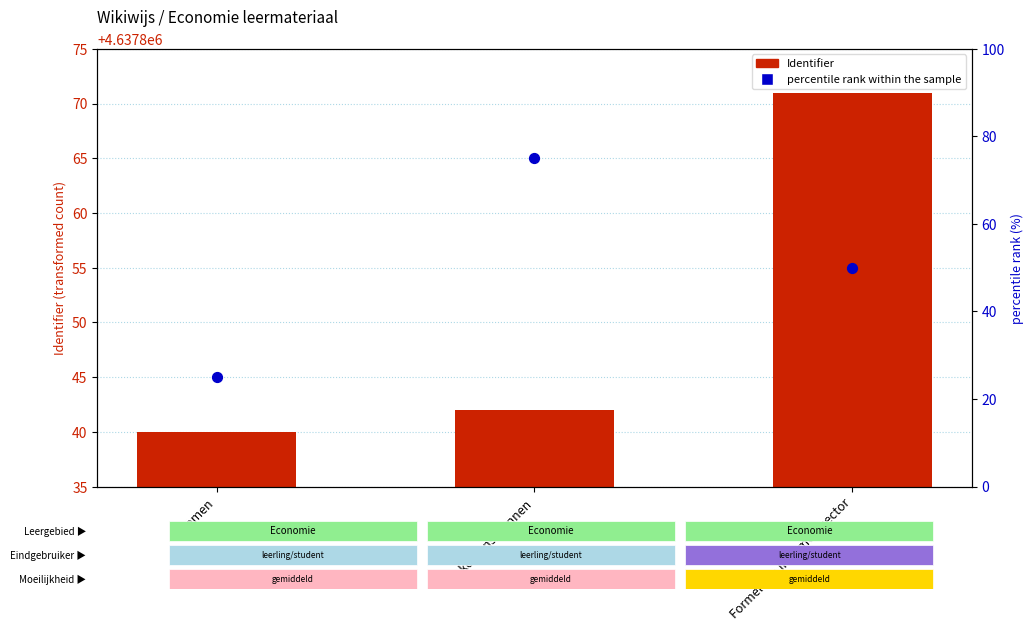

Is the value of Identifier at Inkomen greater than the value of percentile rank within the sample at Inkomensbronnen?

Yes